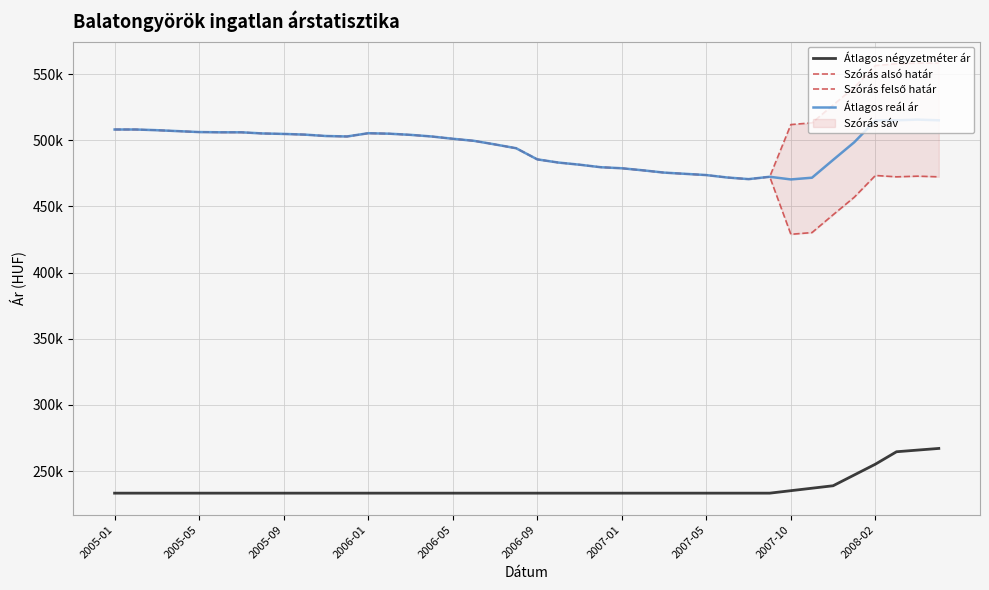

Which category has the highest value in the Szórás alsó határ series?

2005-01